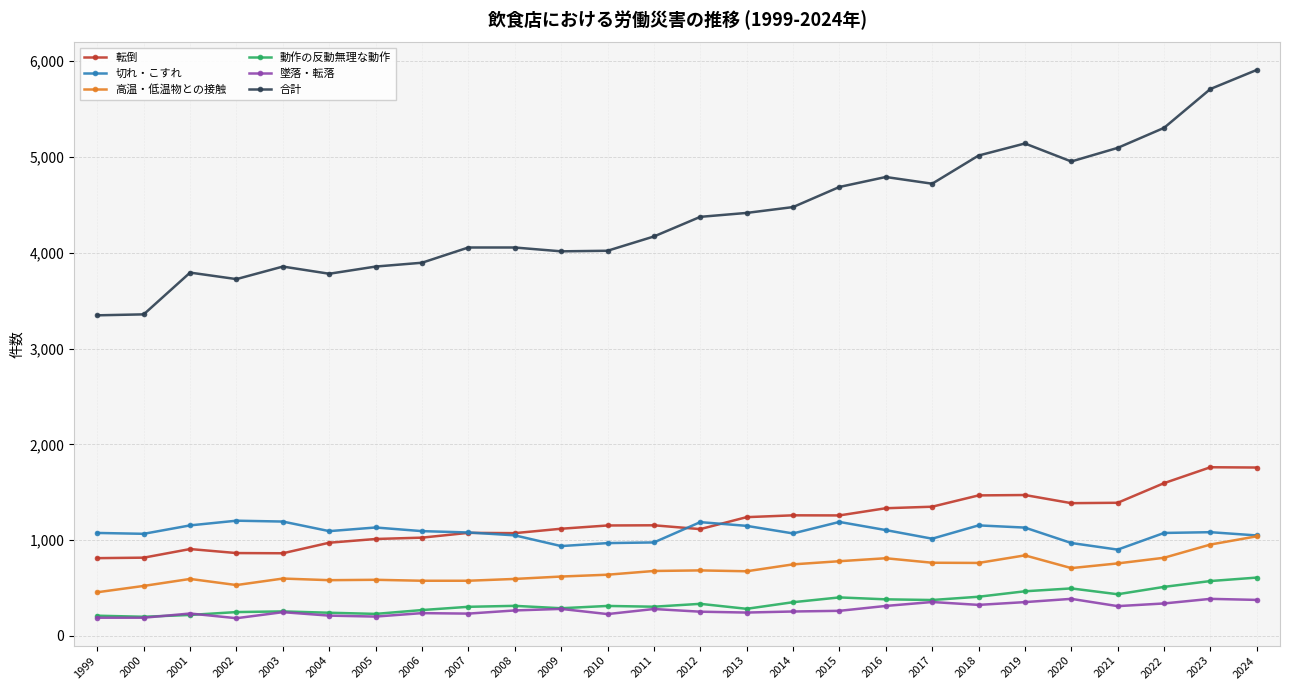

How many data points in 切れ・こすれ are less than 1083?

13